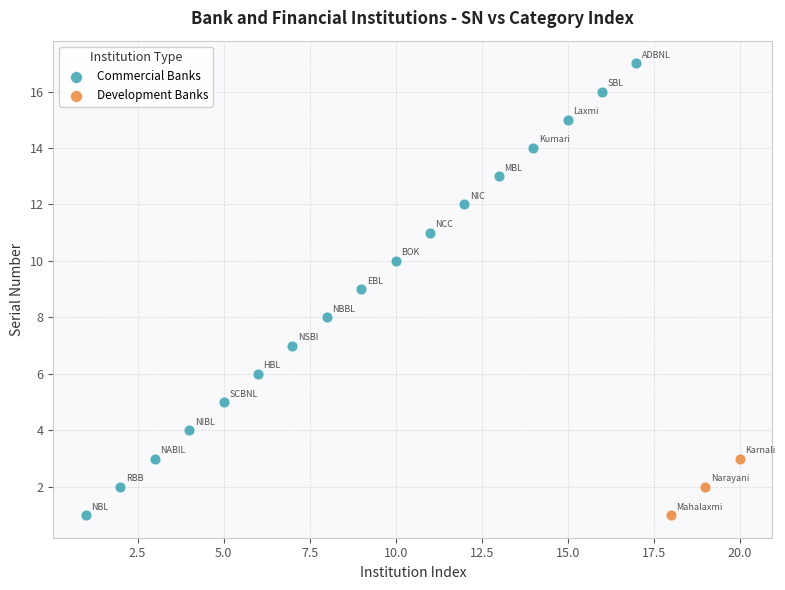

Which series reaches the maximum Y coordinate?

Commercial Banks